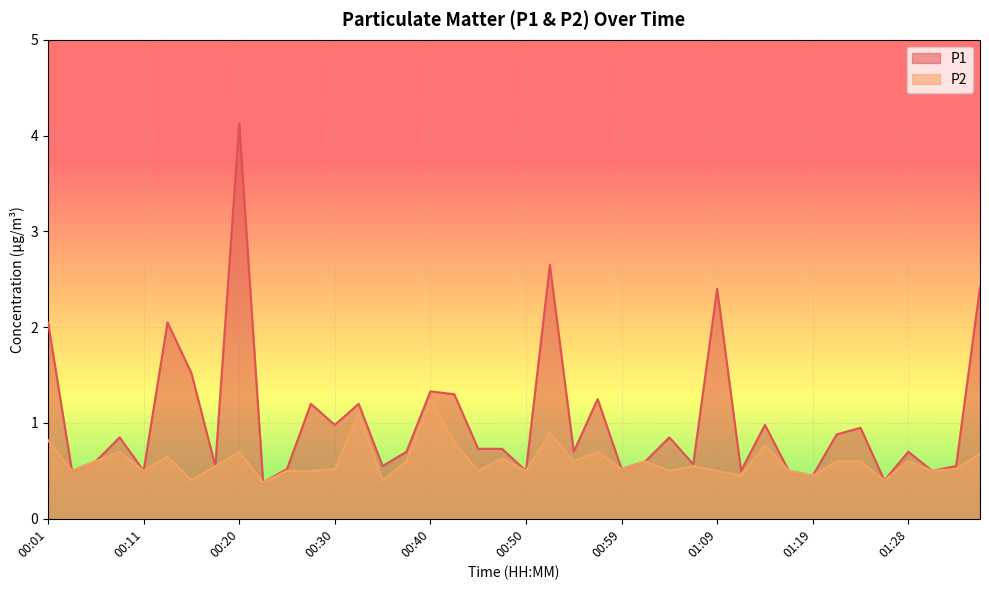

How many lines are shown in the chart?

2